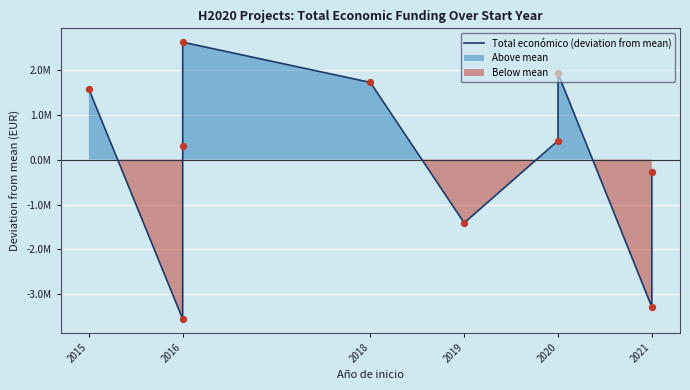

What is the change in value from 2016 to 2020?

-2191964.0